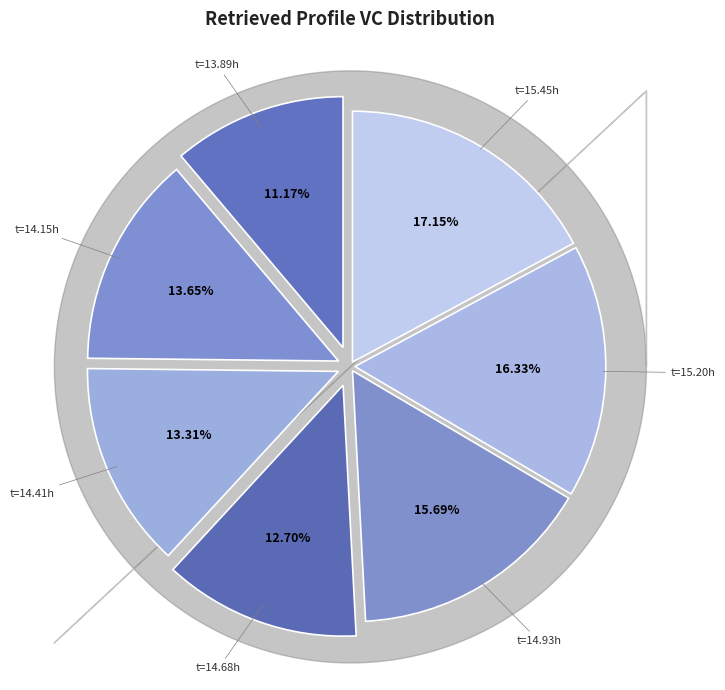

Combined, do t=14.15h and t=14.93h account for over 50%?

No